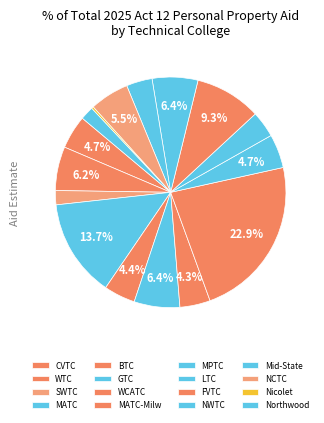

How many segments does this pie chart have?

16